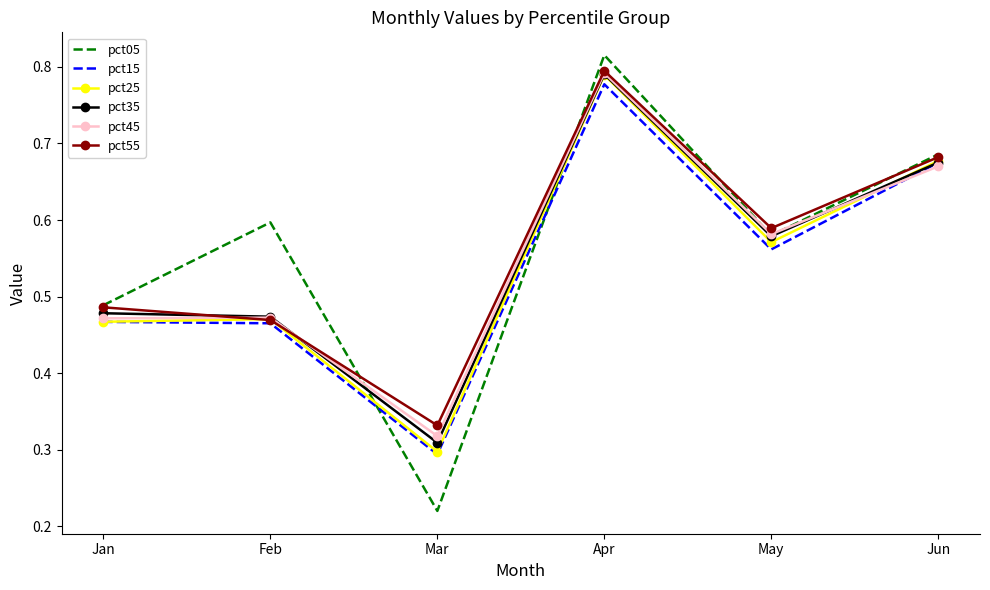

Is it true that pct35 equals 0.3 at Mar?

True